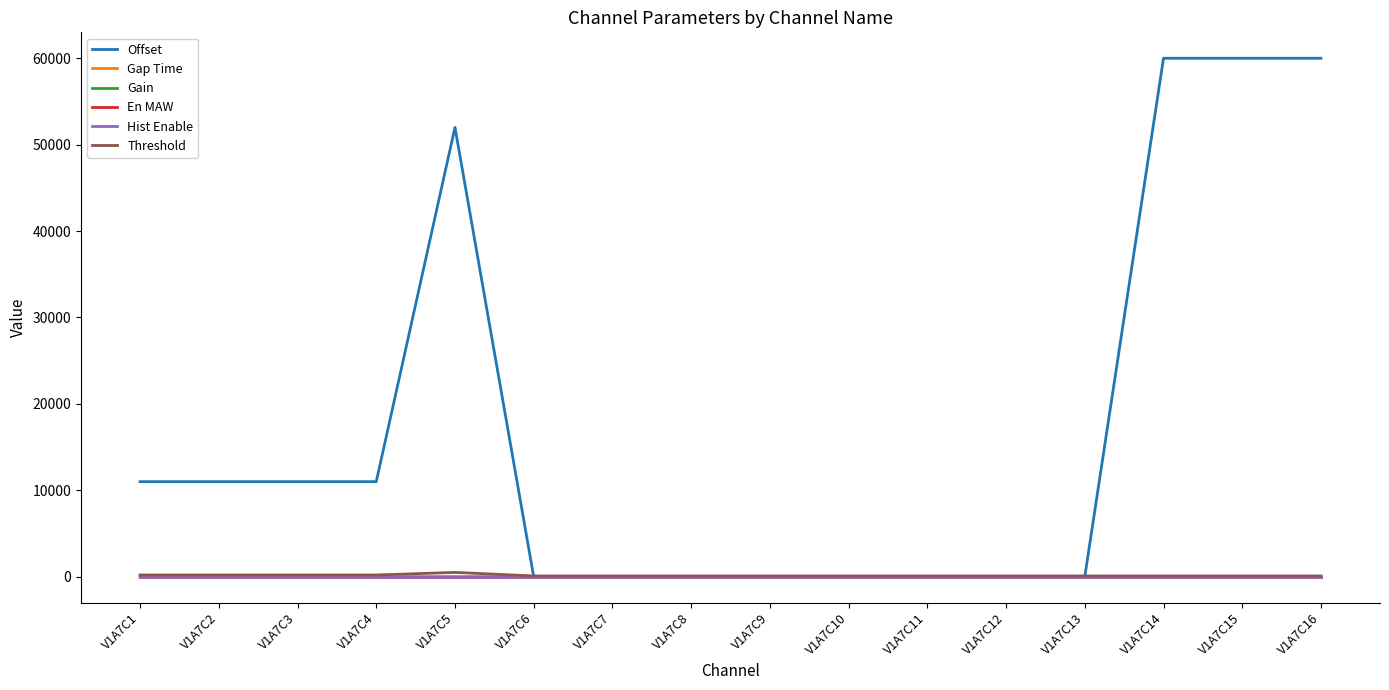

True or false: Hist Enable and Gain cross at least once.

False